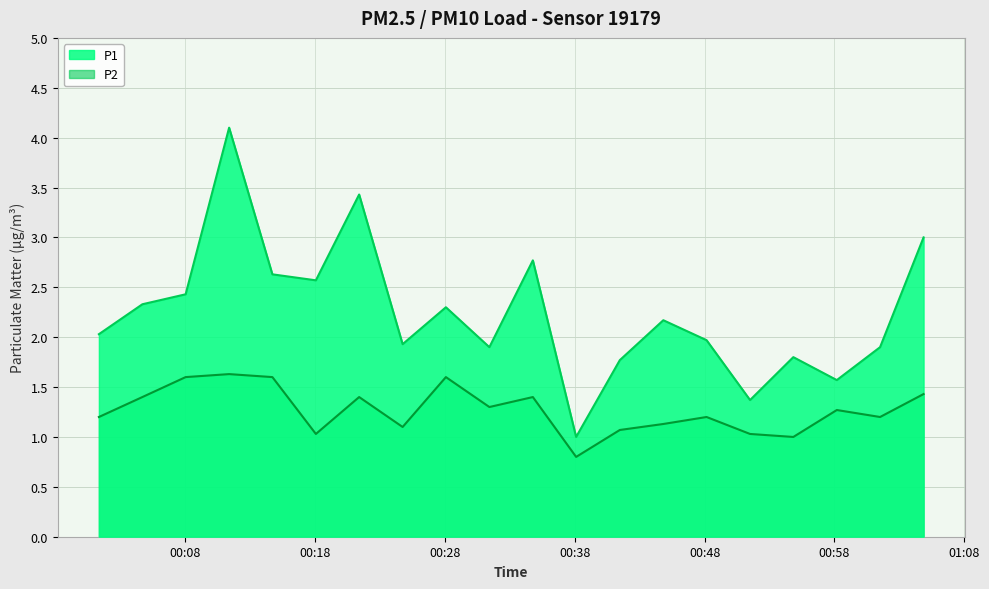

What position from the right is 2023-11-21T00:08:01?

18